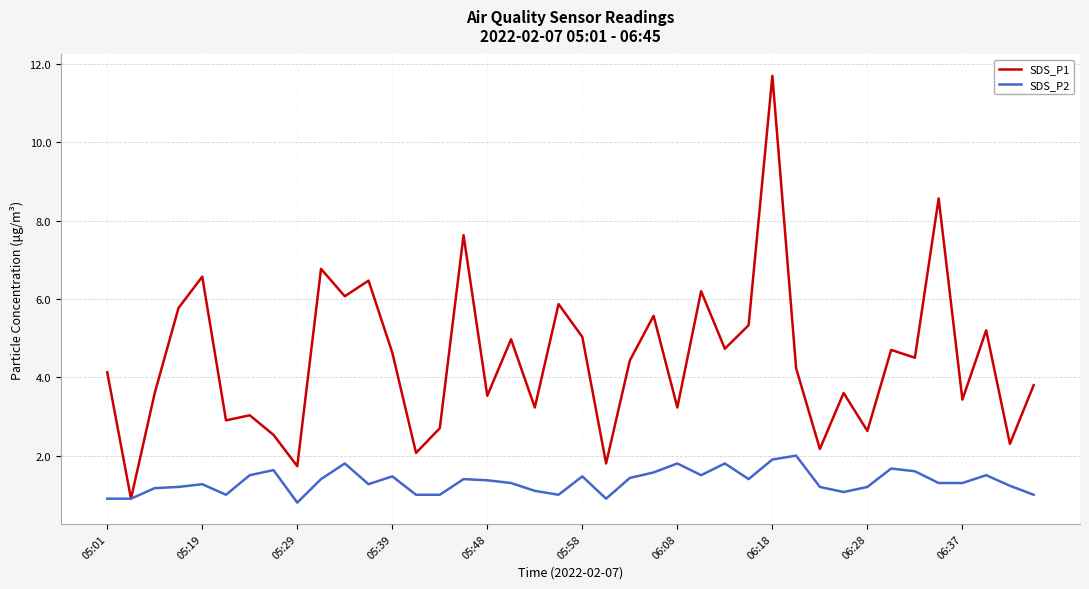

Which series has the largest total across all categories?

SDS_P1